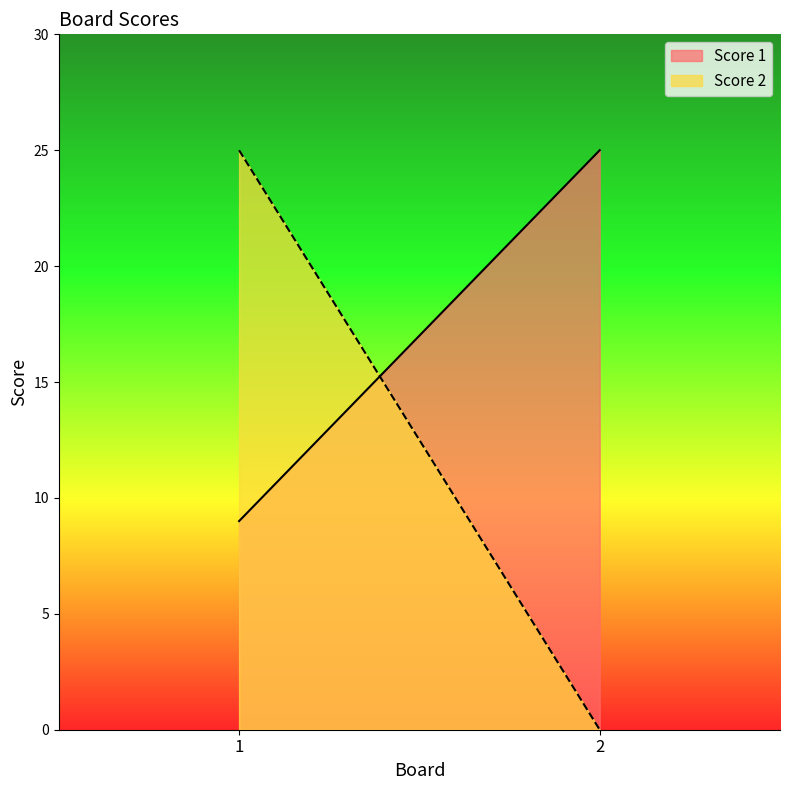

Reading left to right, what are all the values shown in this chart?

Score 1: 9	25
Score 2: 25	0